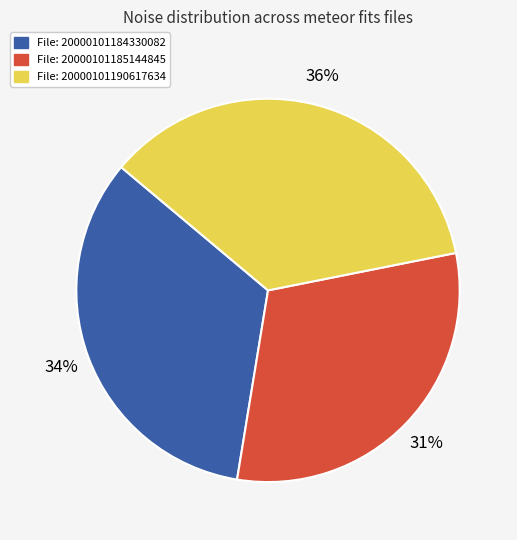

True or false: File: 20000101190617634 accounts for 36% of the total.

True